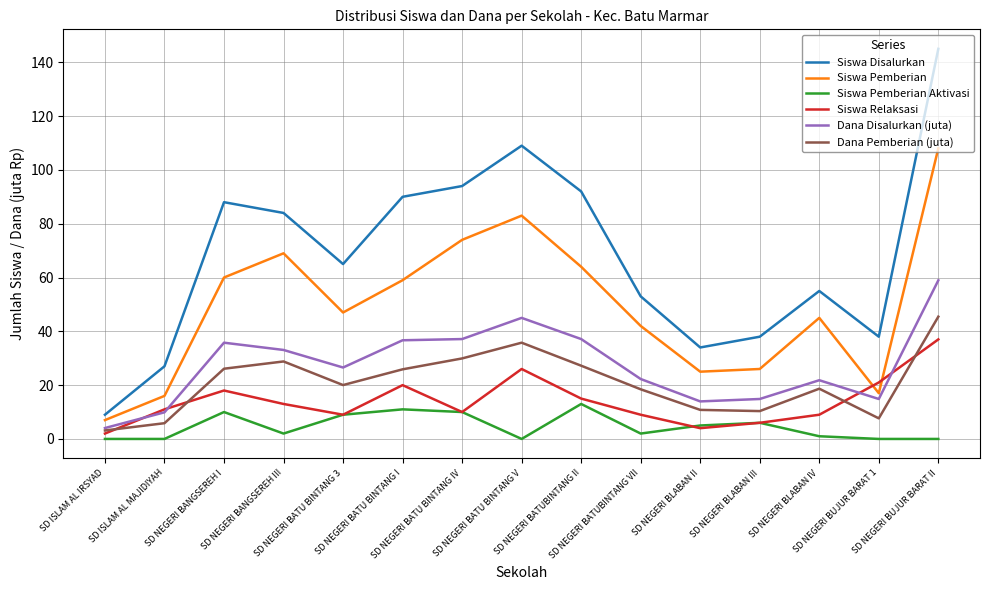

List the series in order of their peak value, highest first.

Siswa Disalurkan, Siswa Pemberian, Dana Disalurkan (juta), Dana Pemberian (juta), Siswa Relaksasi, Siswa Pemberian Aktivasi